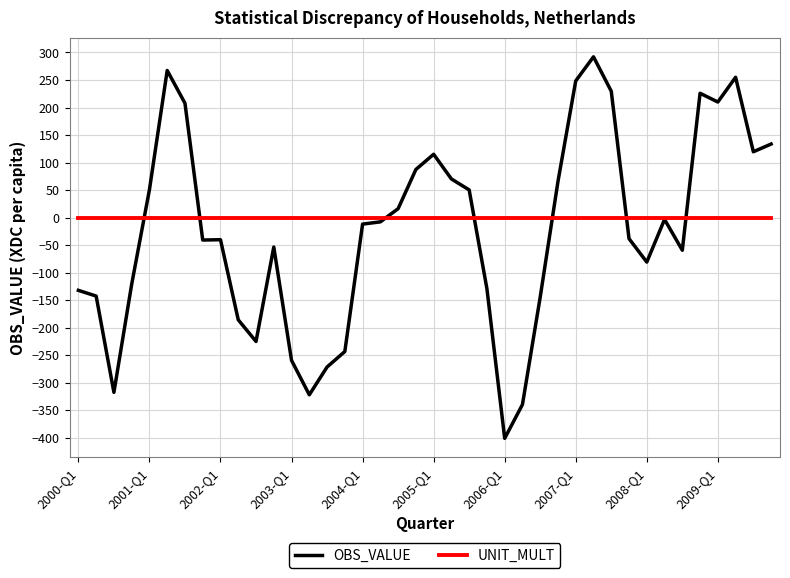

Which series has the largest range (max minus min)?

OBS_VALUE